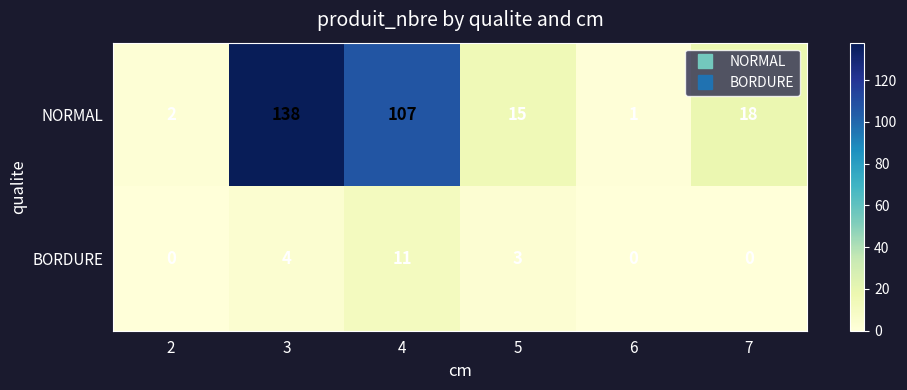

At how many categories does at least one series exceed 10?

4